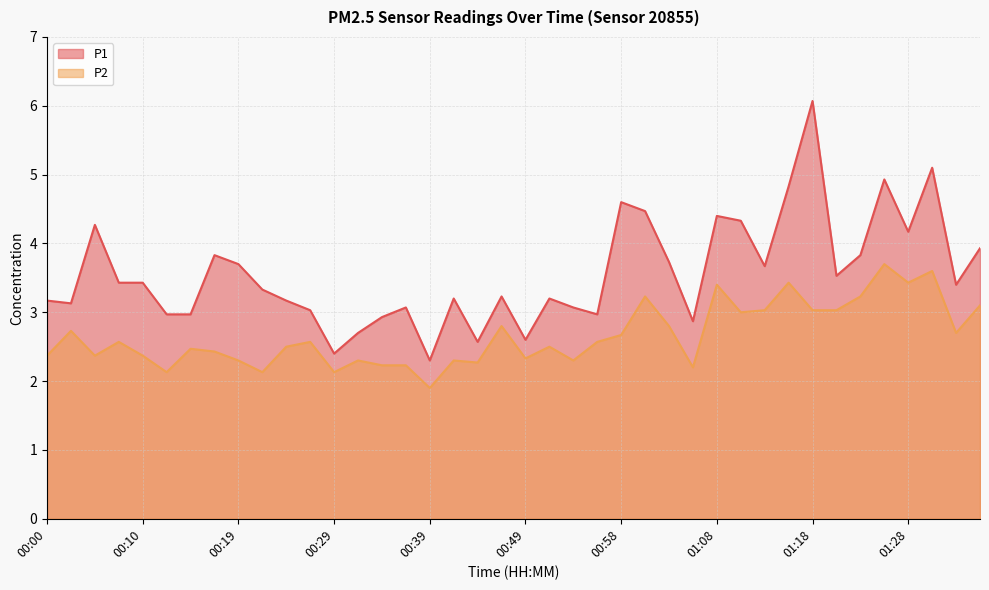

Reading left to right, transcribe all the data shown in this chart.

P1: 3.2	3.1	4.3	3.4	3.4	3.0	3.0	3.8	3.7	3.3	3.2	3.0	2.4	2.7	2.9	3.1	2.3	3.2	2.6	3.2	2.6	3.2	3.1	3.0	4.6	4.5	3.7	2.9	4.4	4.3	3.7	4.8	6.1	3.5	3.8	4.9	4.2	5.1	3.4	3.9
P2: 2.4	2.7	2.4	2.6	2.4	2.1	2.5	2.4	2.3	2.1	2.5	2.6	2.1	2.3	2.2	2.2	1.9	2.3	2.3	2.8	2.3	2.5	2.3	2.6	2.7	3.2	2.8	2.2	3.4	3.0	3.0	3.4	3.0	3.0	3.2	3.7	3.4	3.6	2.7	3.1